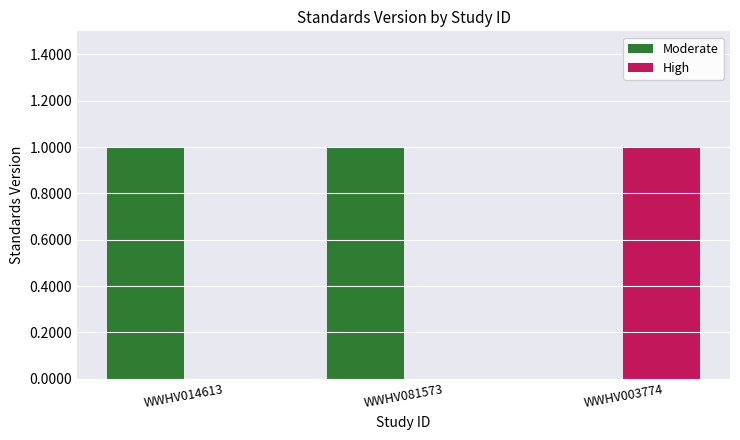

What is the sum of all High values?

1